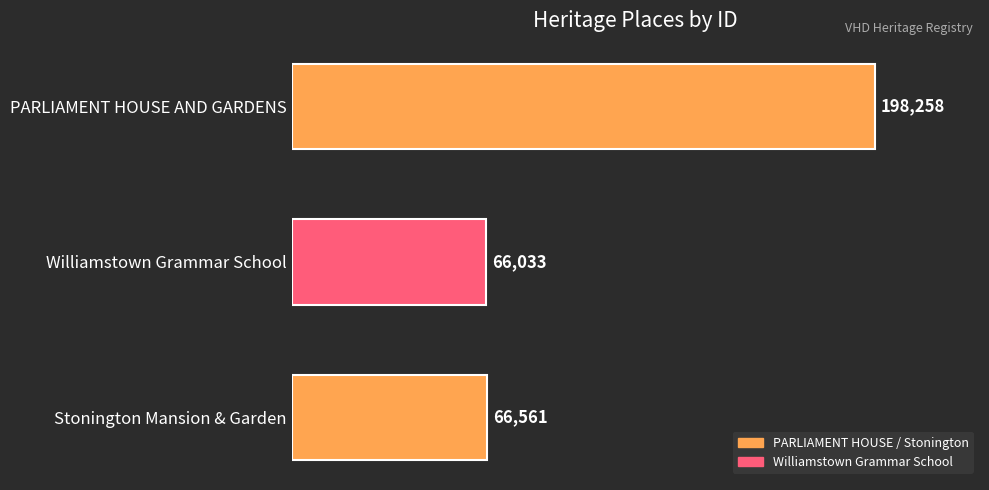

Reading bottom to top, transcribe all the data shown in this chart.

Stonington Mansion & Garden=66561	Williamstown Grammar School=66033	PARLIAMENT HOUSE AND GARDENS=198258